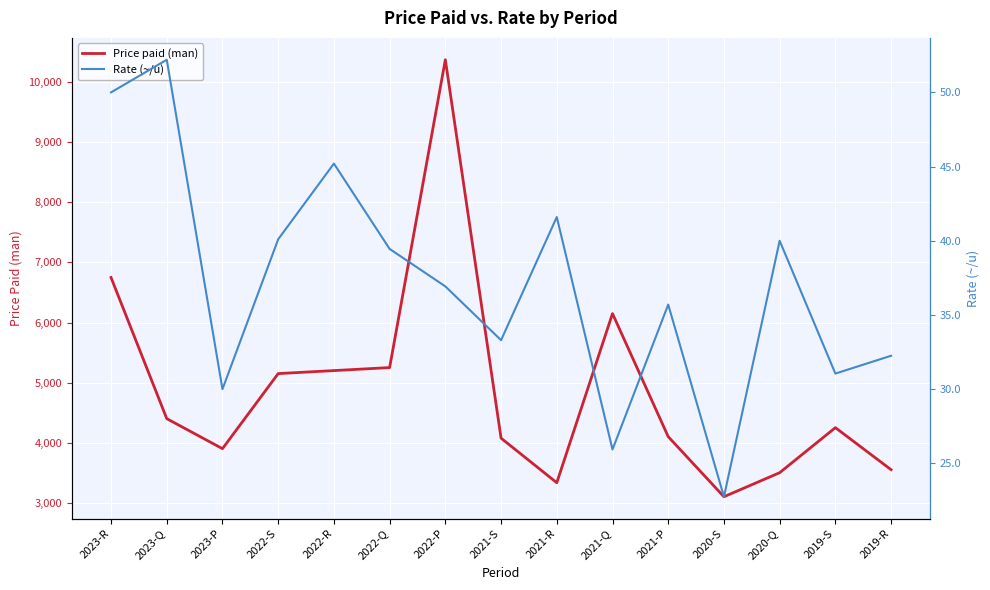

True or false: Price paid (man) and Rate (~/u) intersect in this chart.

False